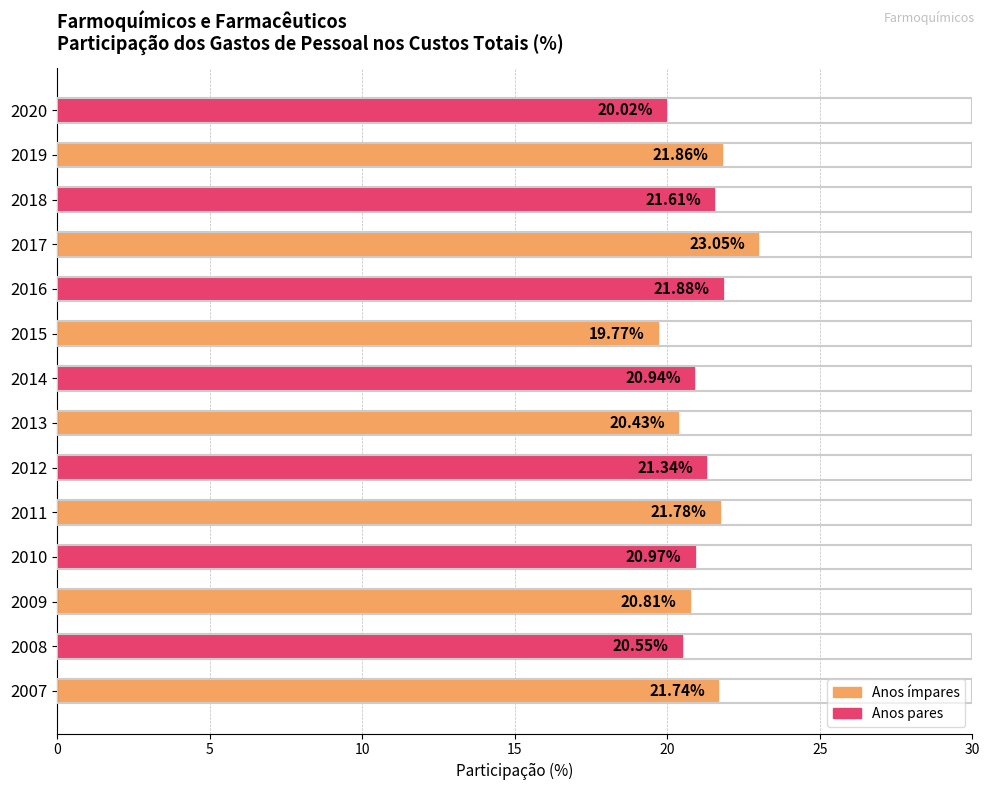

List the labels in order of value, smallest first.

2015, 2020, 2013, 2008, 2009, 2014, 2010, 2012, 2018, 2007, 2011, 2019, 2016, 2017